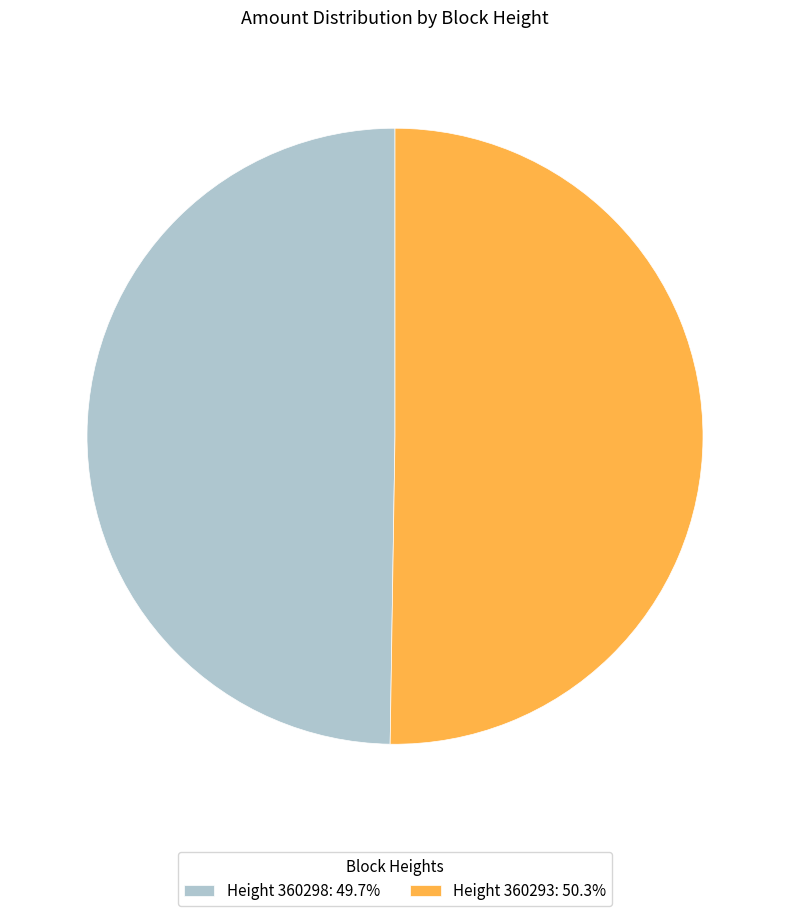

Is Height 360298: 49.7% the majority of the pie?

No